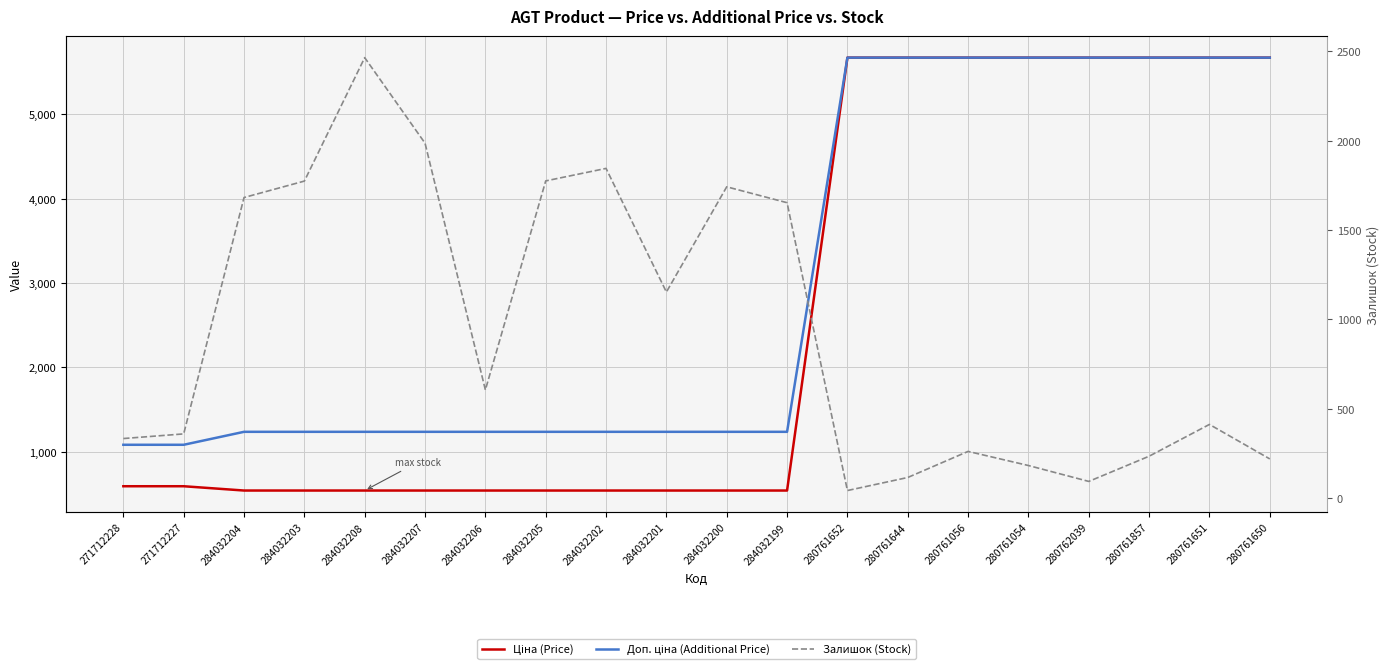

The Доп. ціна (Additional Price) series shows 1588.8 at 271712227. True or false?

False